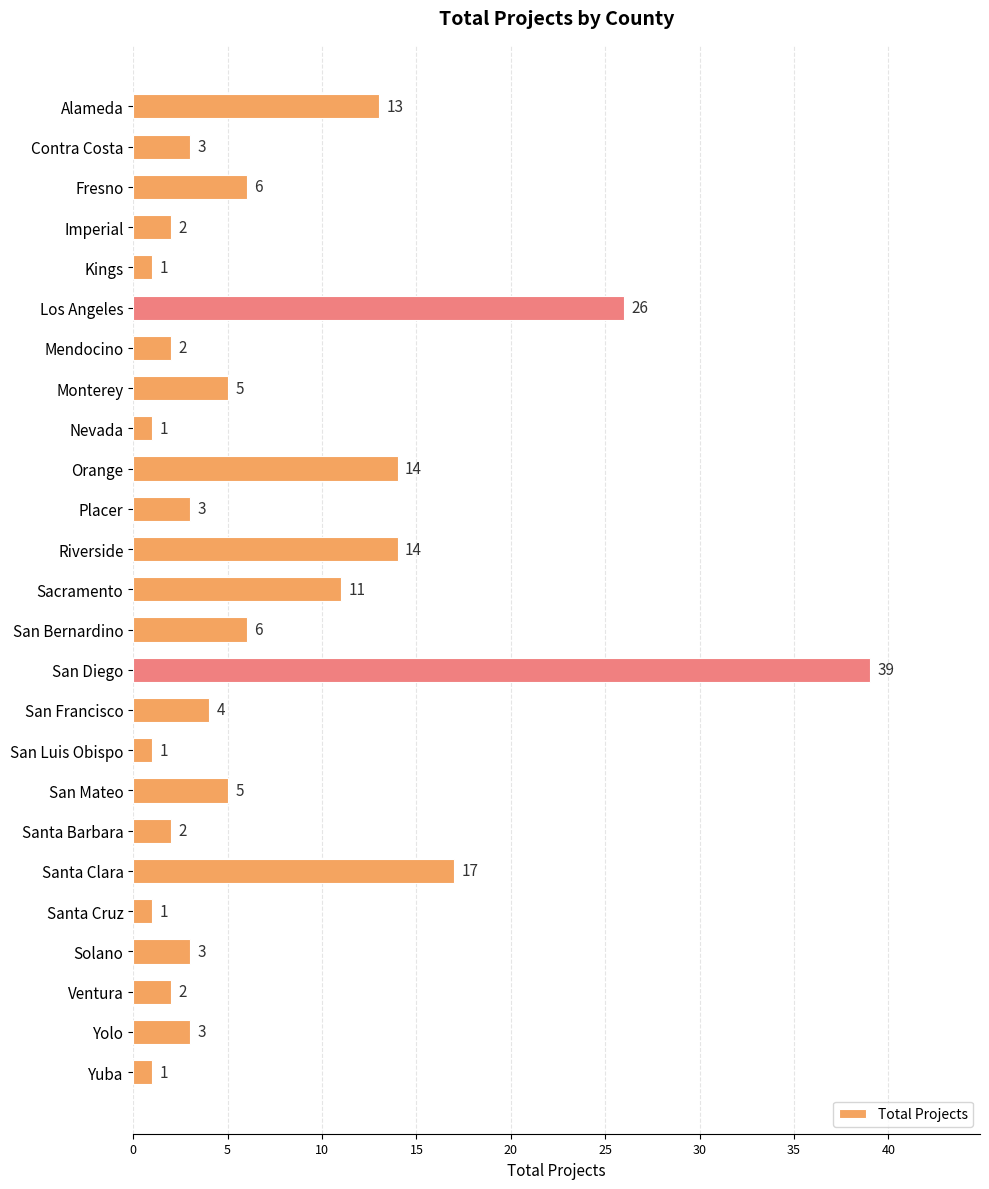

Reading top to bottom, transcribe all the data shown in this chart.

13	3	6	2	1	26	2	5	1	14	3	14	11	6	39	4	1	5	2	17	1	3	2	3	1